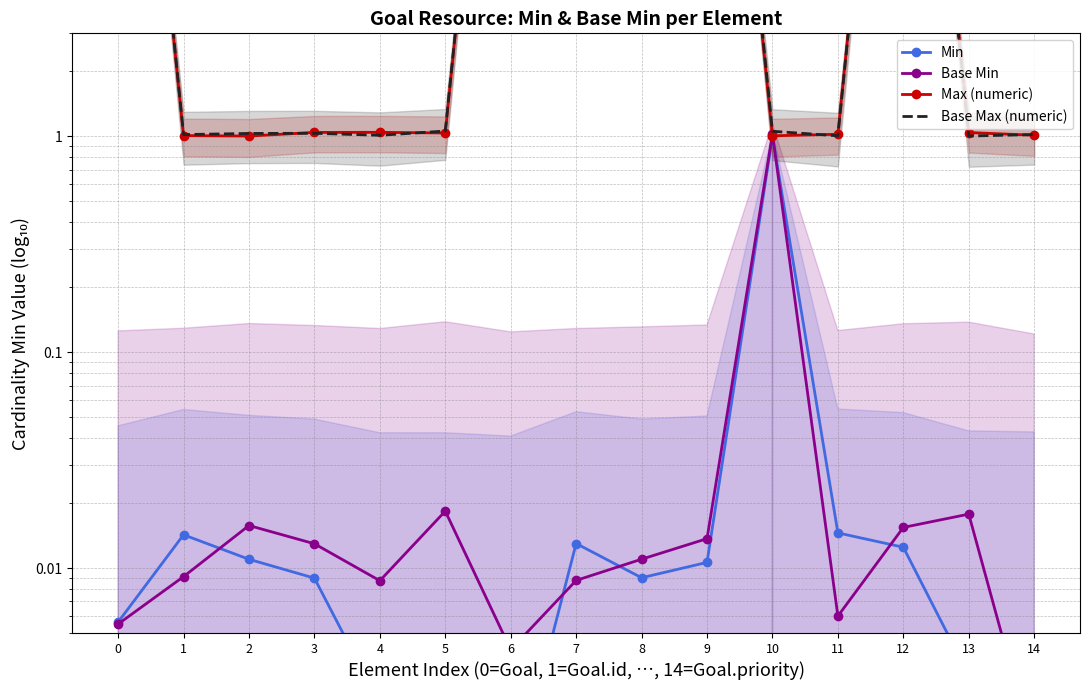

True or false: Base Min has a value of 0.0 at 13.

True